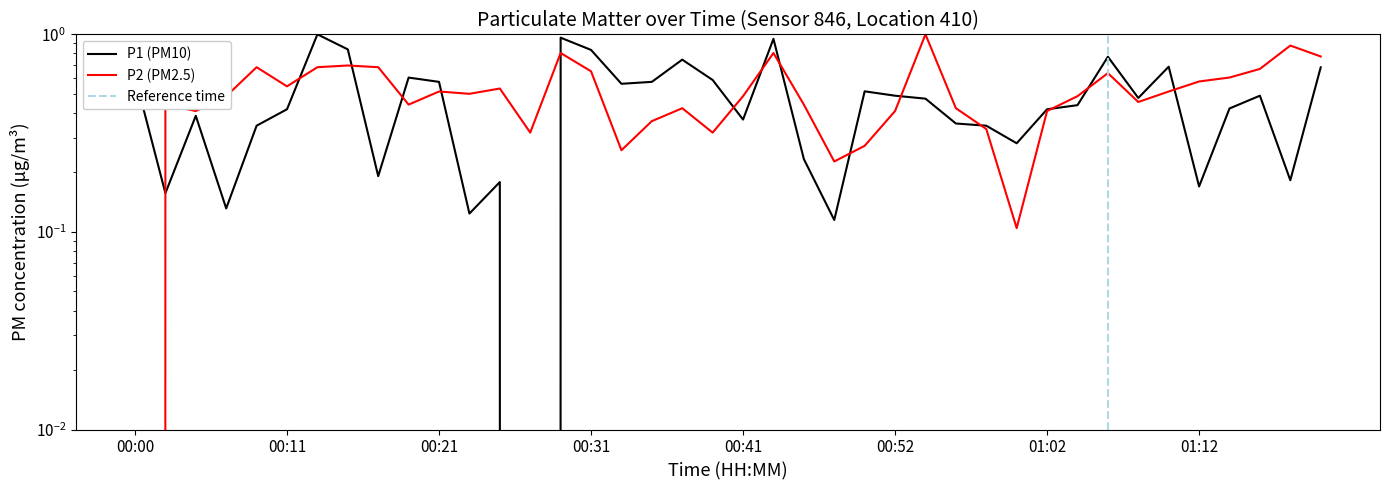

At which label does P2 reach its peak?

00:54